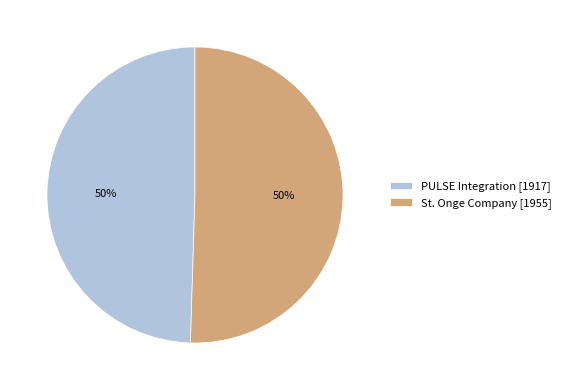

How many segments does this pie chart have?

2